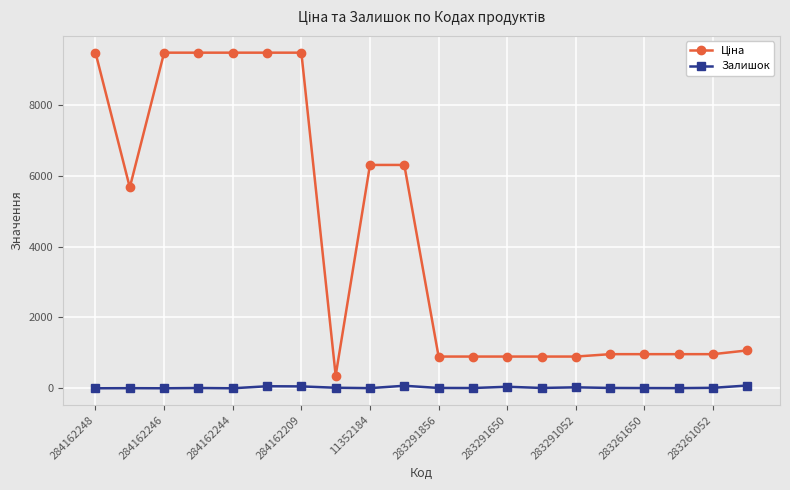

What is the sum of all Залишок values?

416.0